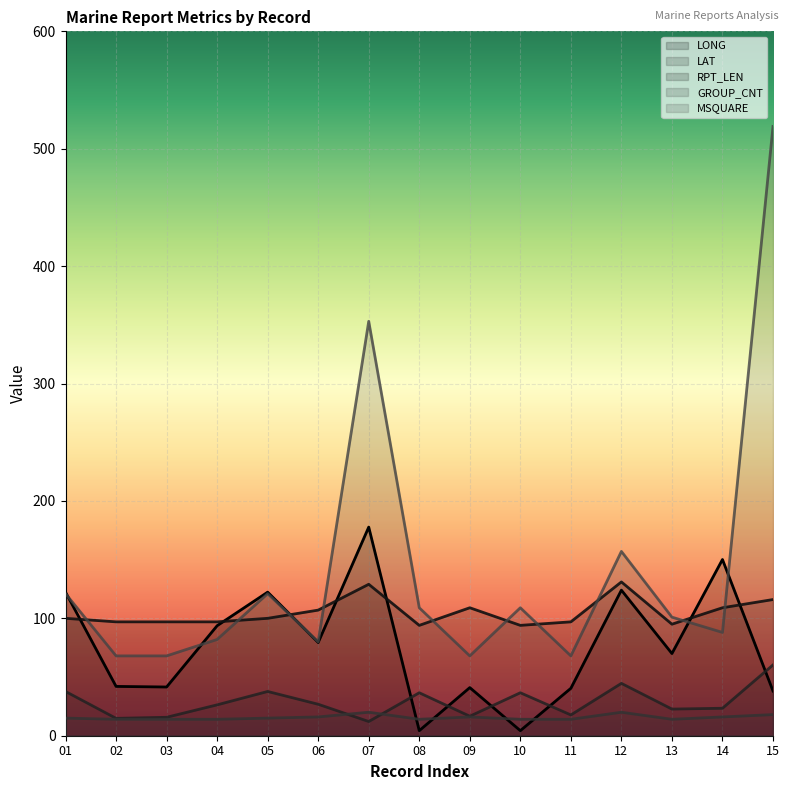

In LONG, how many points are lower than both neighbors (excluding endpoints)?

5